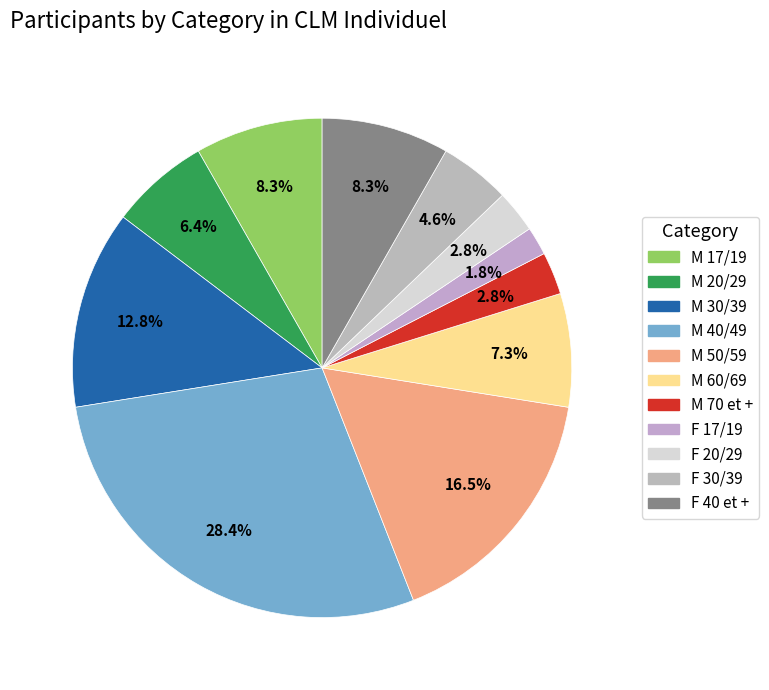

What is the largest slice in the pie chart?

M 40/49